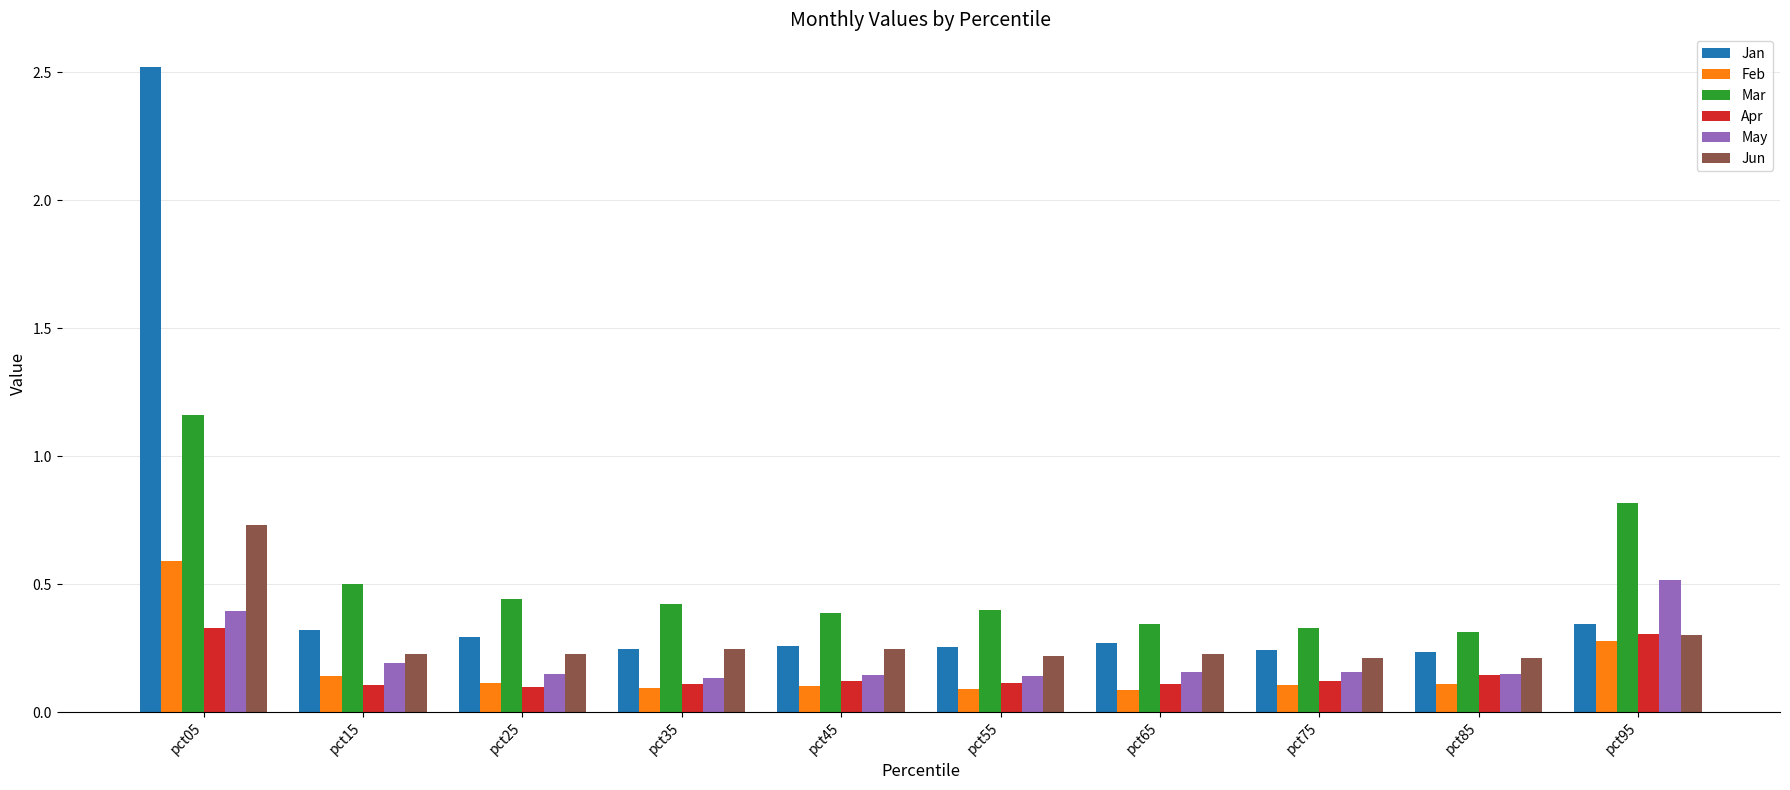

Is the value of Feb at pct75 greater than the value of Jun at pct55?

No